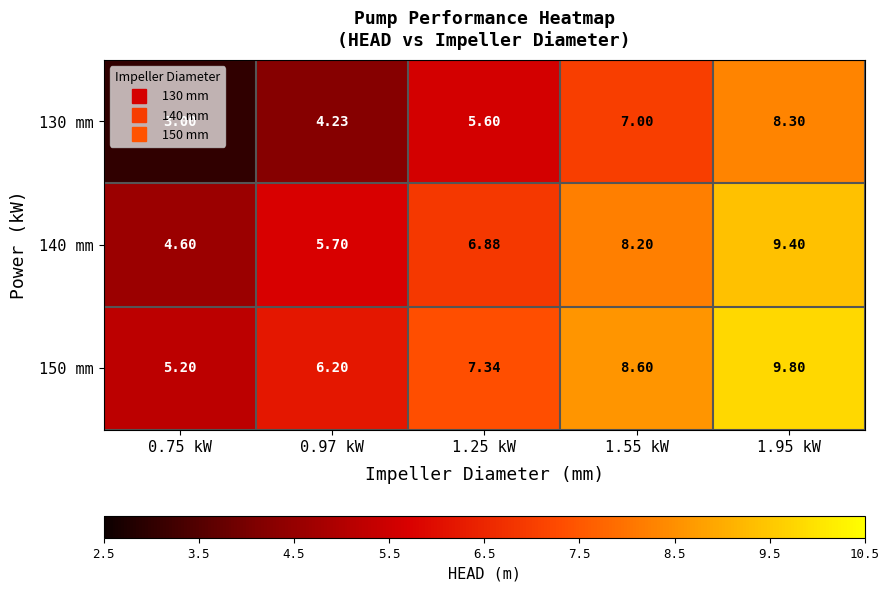

What is the minimum value shown in the chart?

3.0